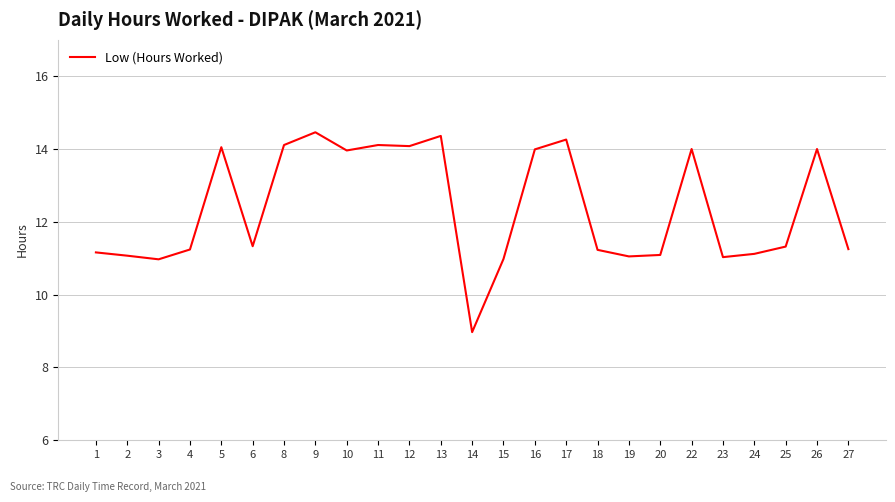

What is the average value?

12.4